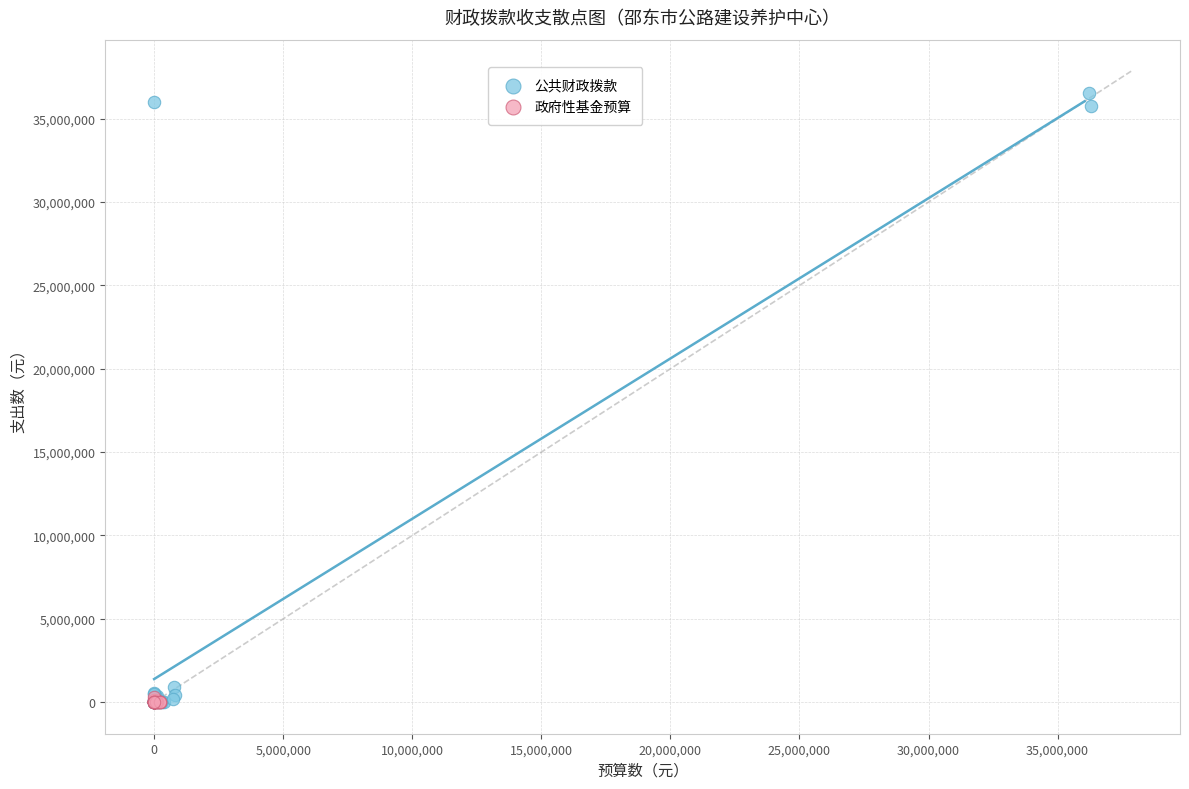

Which series has the largest Y range (max minus min)?

公共财政拨款